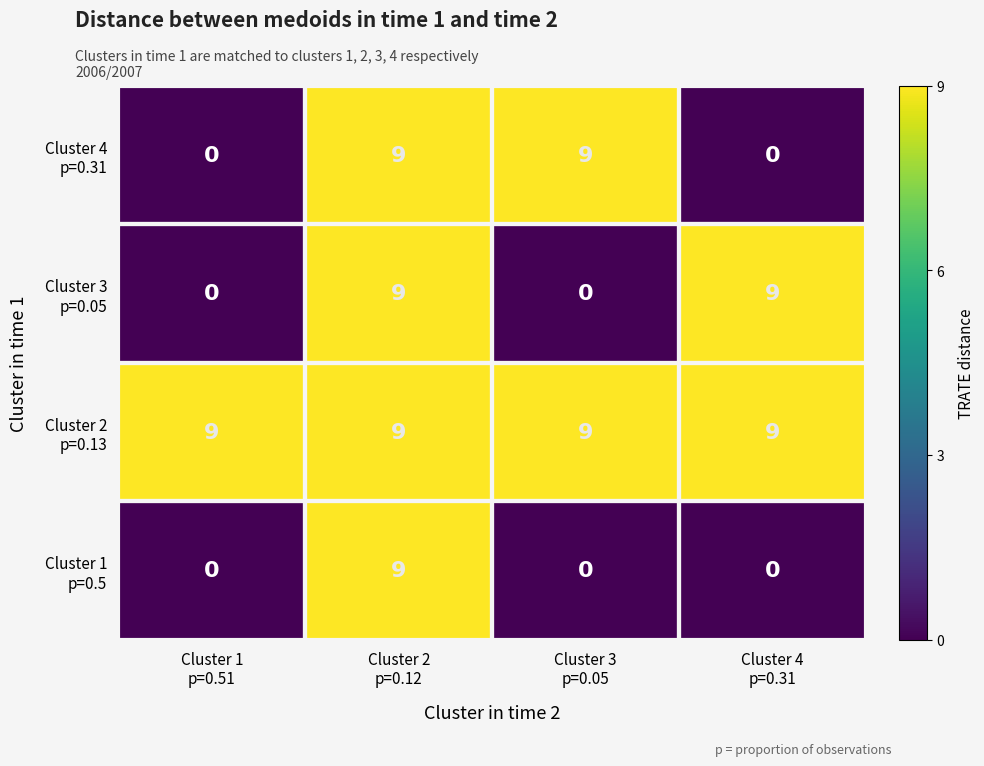

At how many categories does at least one series exceed 3?

4